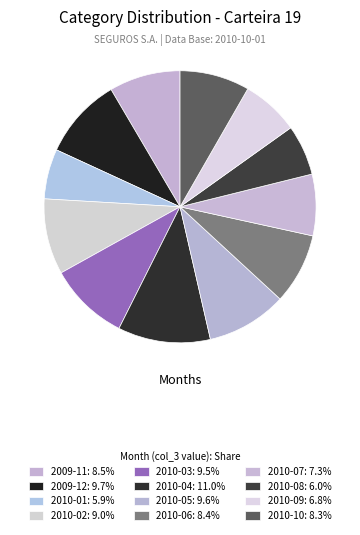

How many slices are in this pie chart?

12